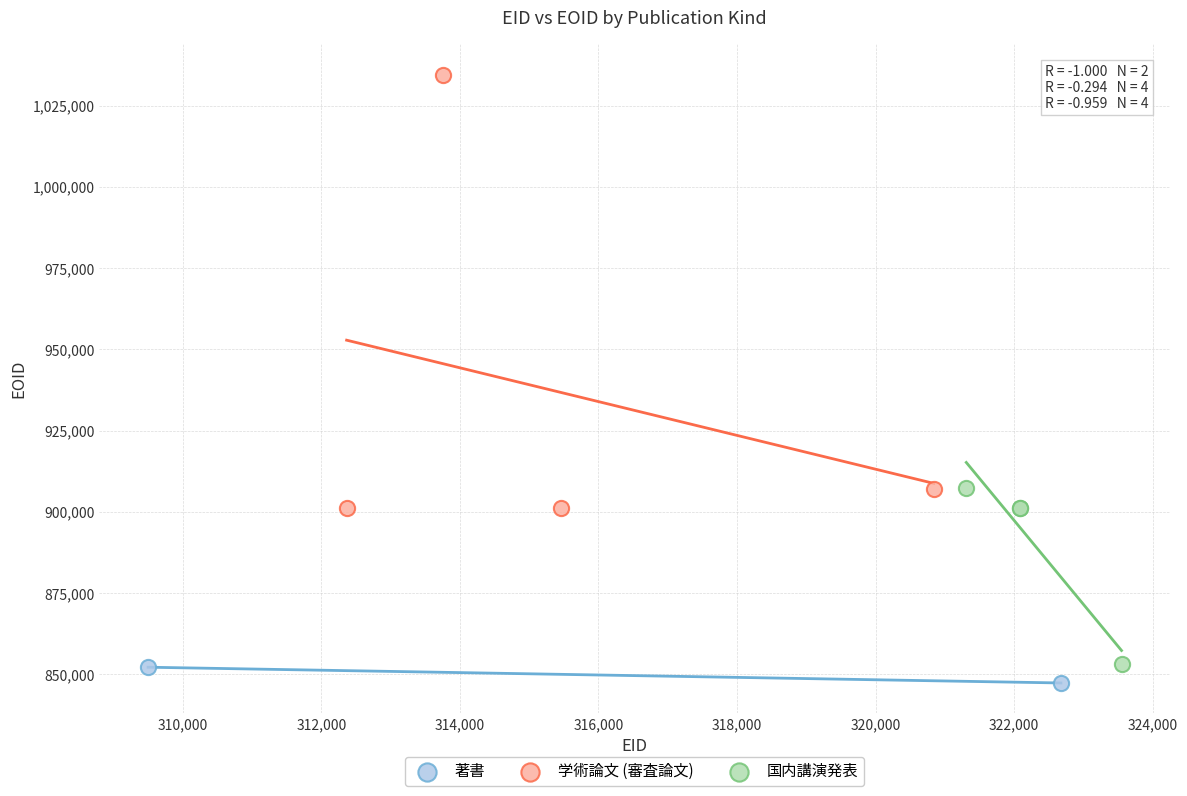

What are all the series names shown in the legend?

著書, 学術論文 (審査論文), 国内講演発表